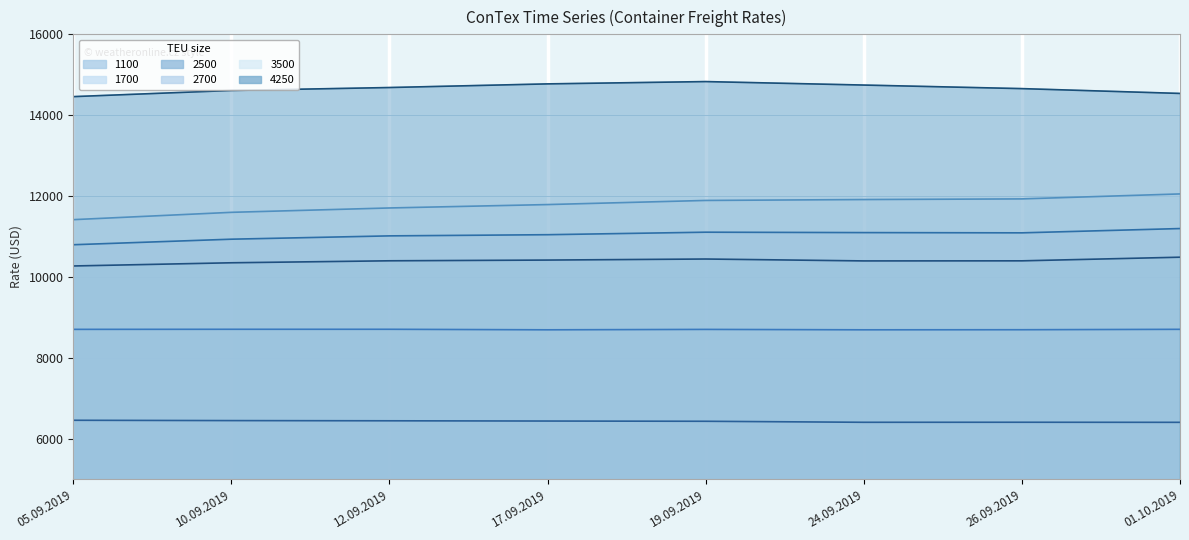

How many lines are shown in the chart?

6